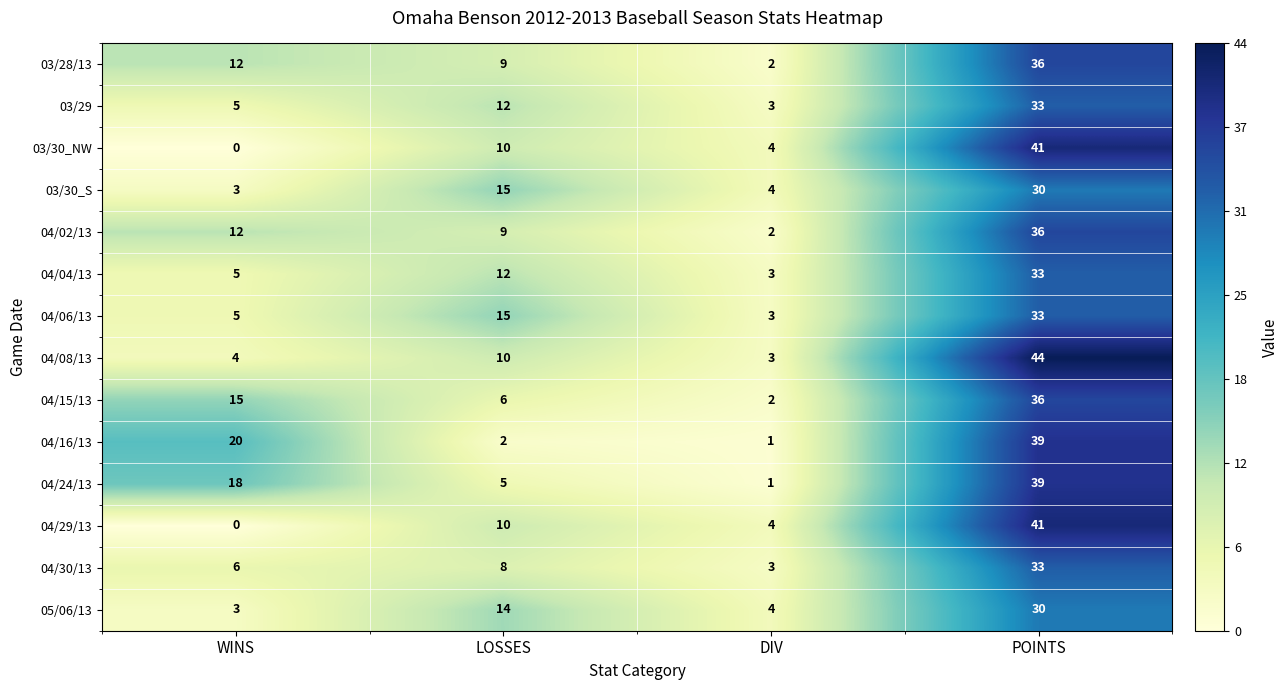

Is it true that 04/15/13 equals 10 at LOSSES?

False